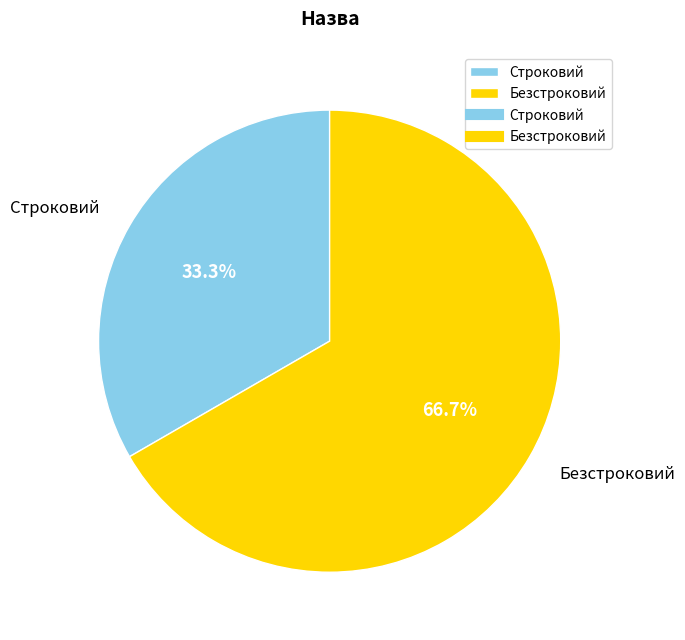

The Безстроковий slice represents 55% of the pie. True or false?

False